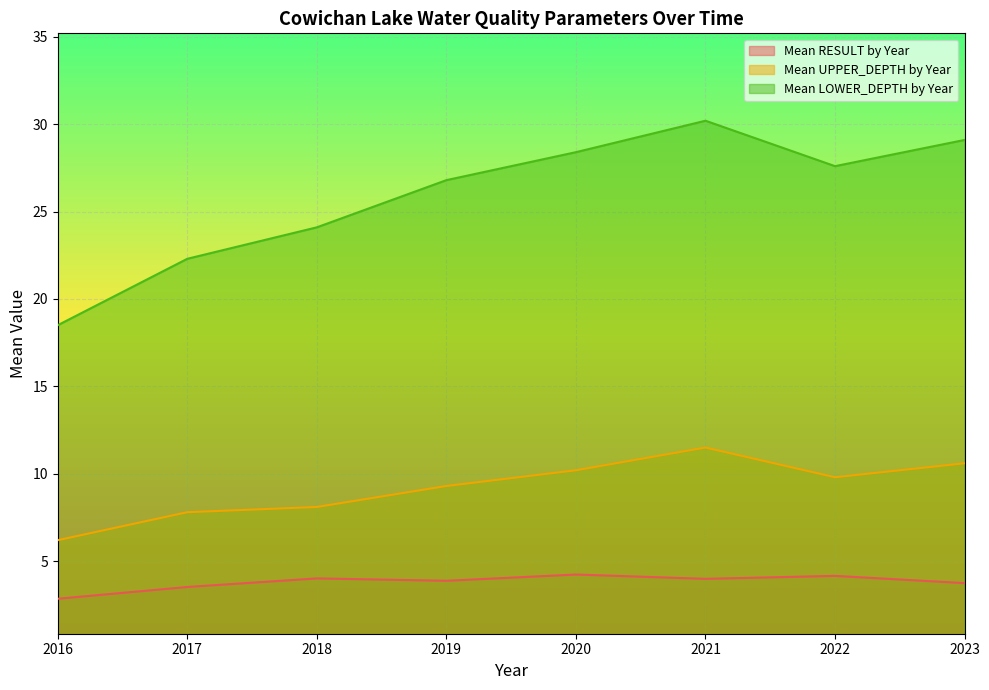

Where is Mean LOWER_DEPTH by Year nearest to the value 24?

2018